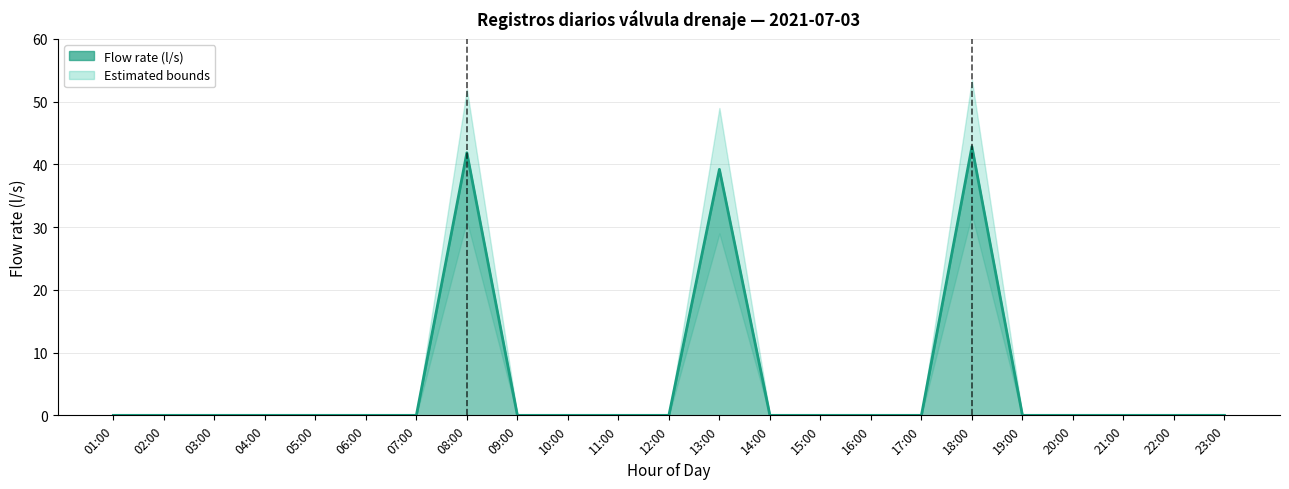

List the series in order of their overall mean, lowest first.

Lower Bound, Flow (l/s), Upper Bound